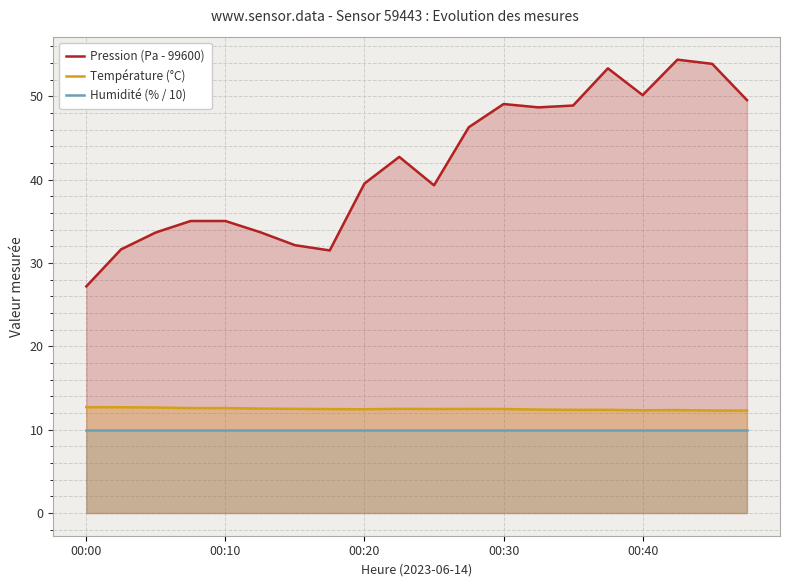

How many lines are shown in the chart?

3